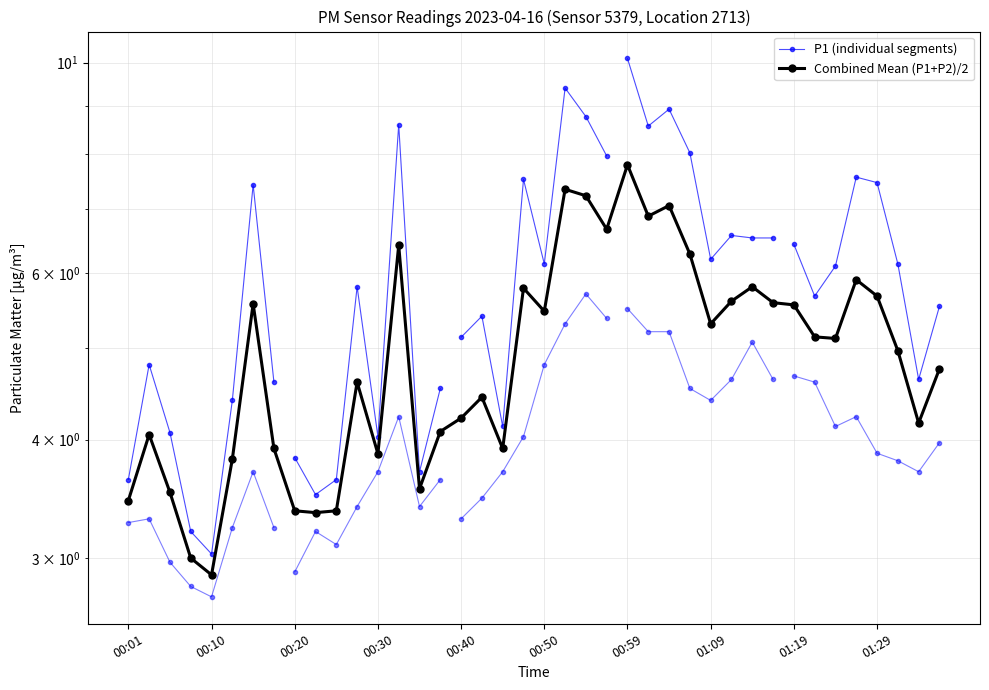

What is the difference between the maximum and second lowest values?

4.8